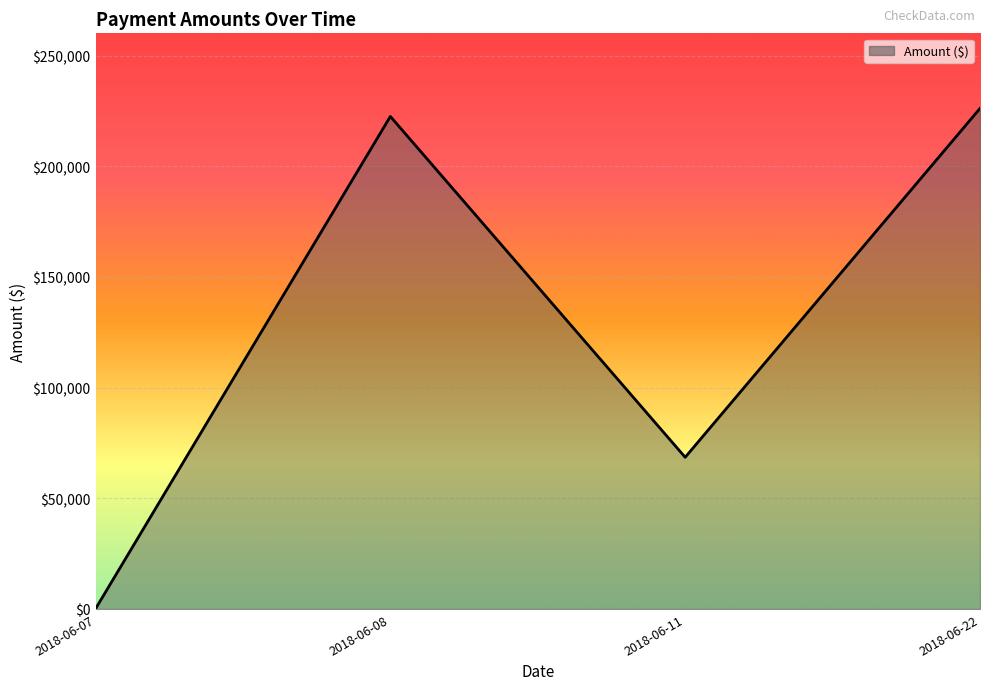

How many lines are shown in the chart?

1